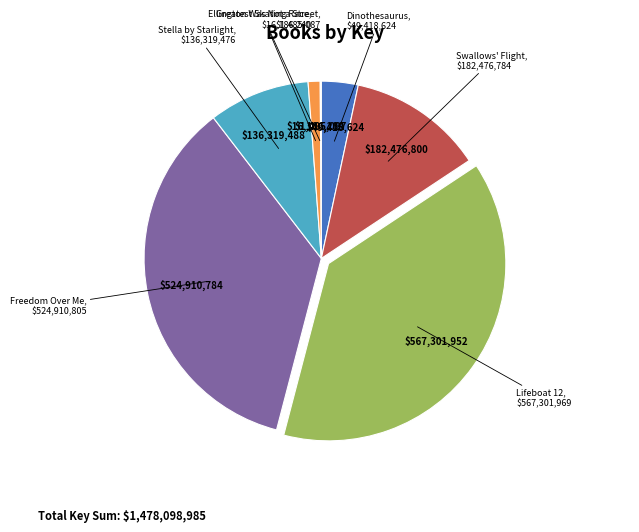

Does any single category account for the majority?

No